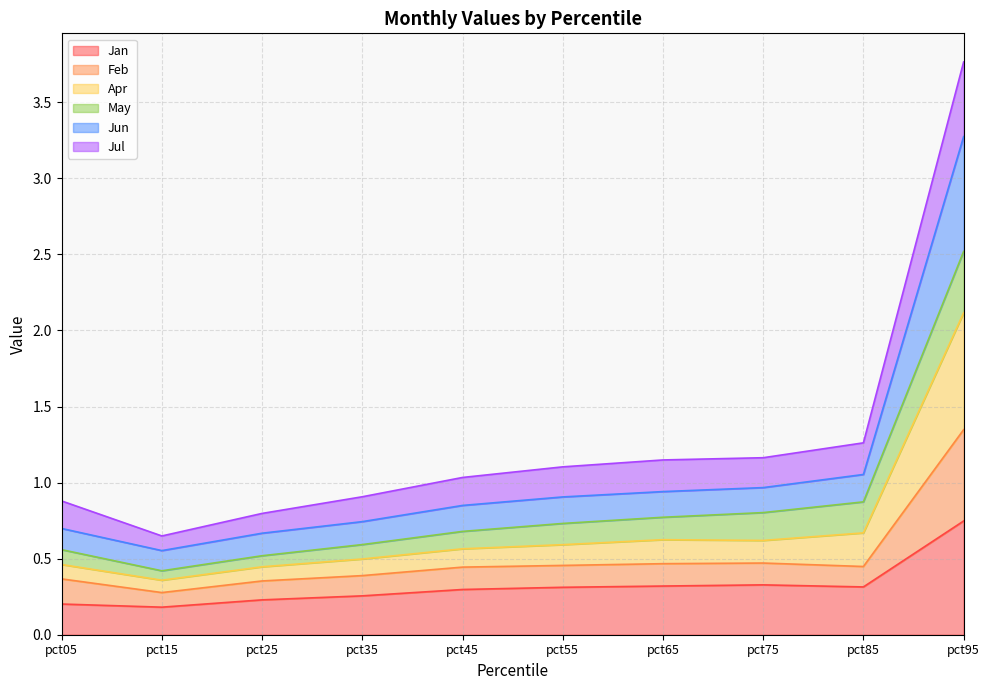

Which category has the lowest value in the Feb series?

pct15